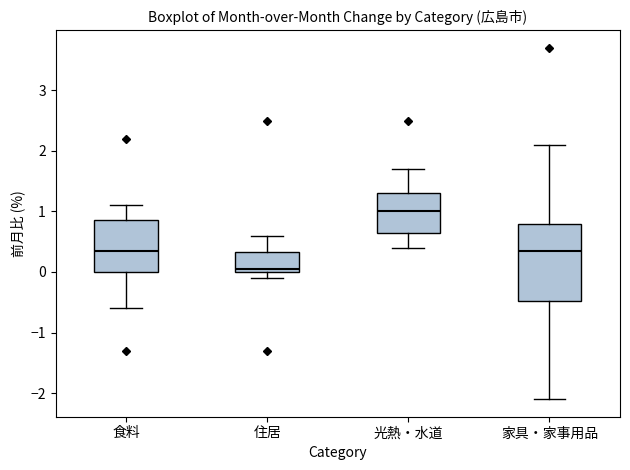

Where is the upper edge of the box for 食料 on the y-axis? The values are not printed on the chart, so give them approximately, as read against the axis.

0.9